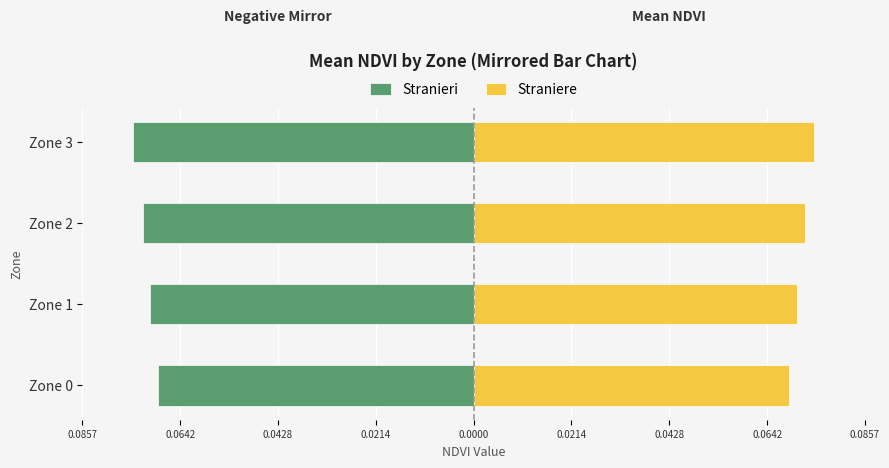

Which series has the largest total across all categories?

Straniere